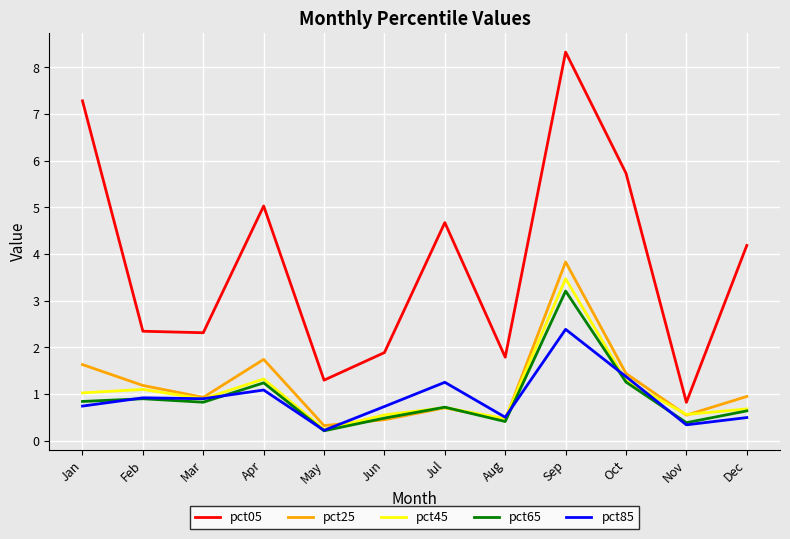

The pct25 series shows 0.4 at Aug. True or false?

True